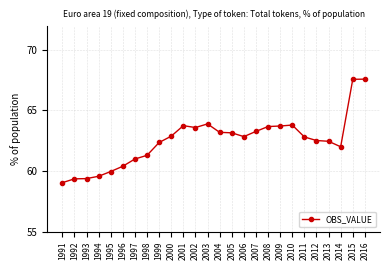

What is the minimum value shown in the chart?

59.0